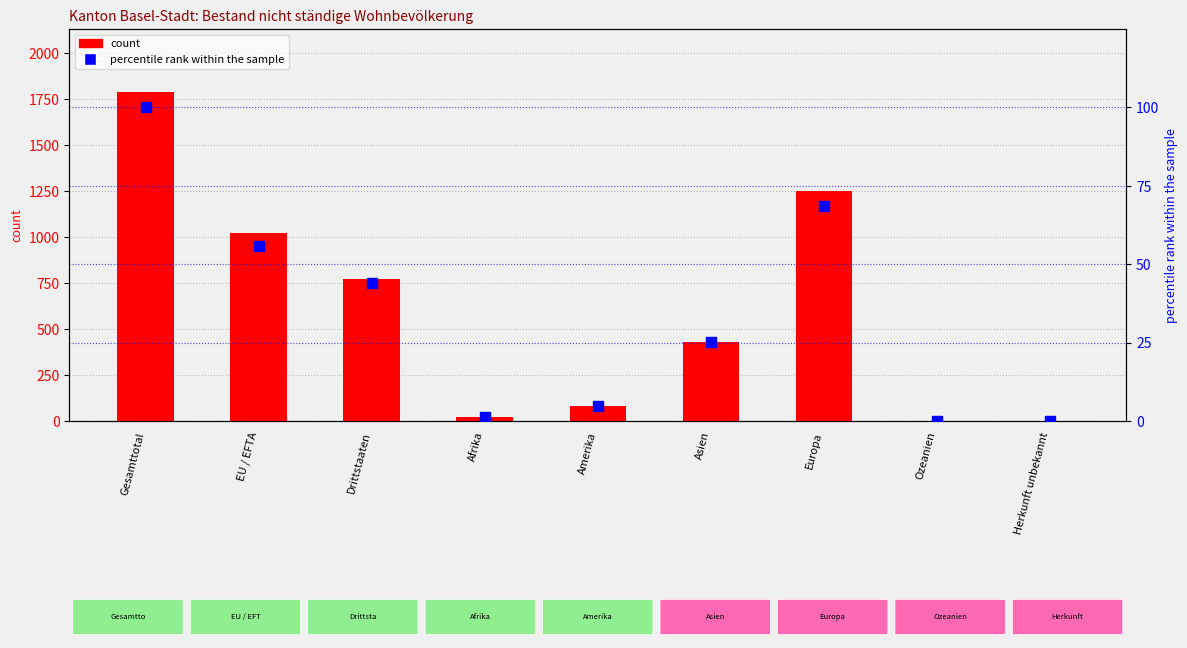

What are all the series names shown in the legend?

count, percentile rank within the sample